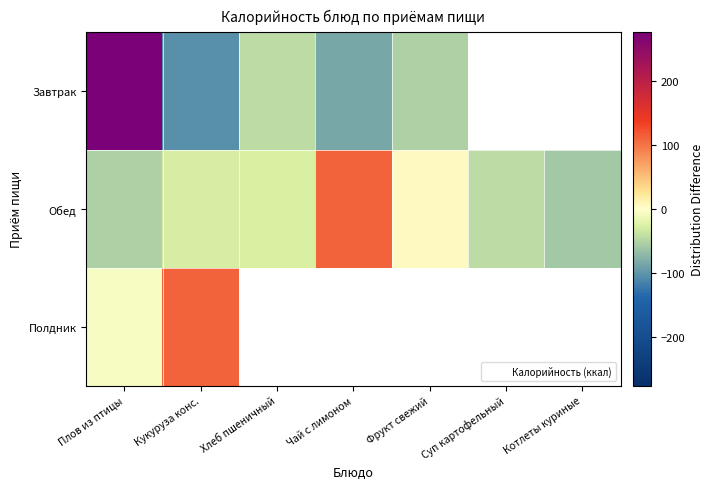

What is the highest value of the Обед series?

110.9